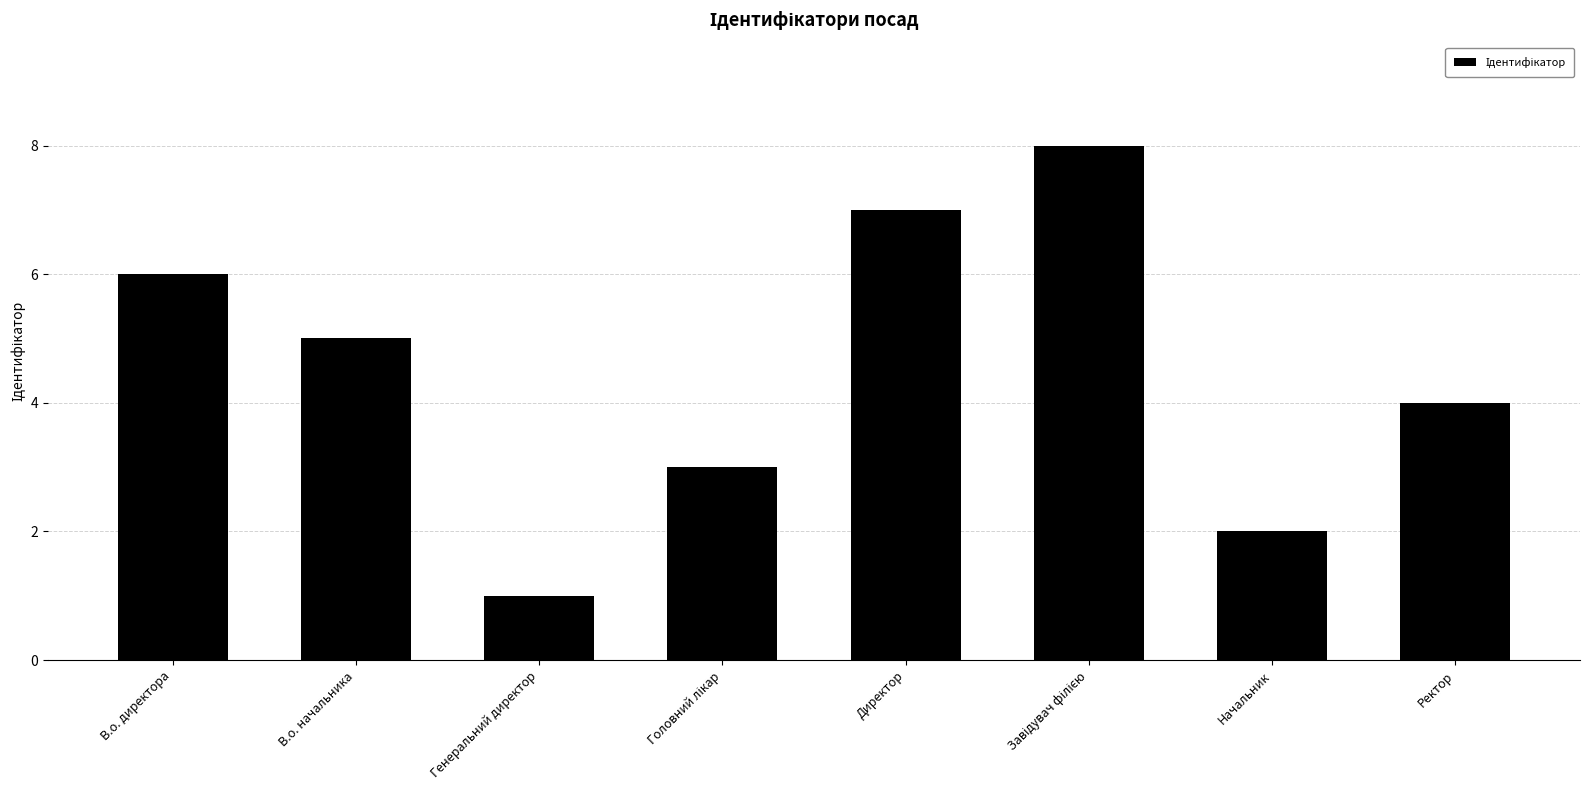

How many data points are less than 5?

4